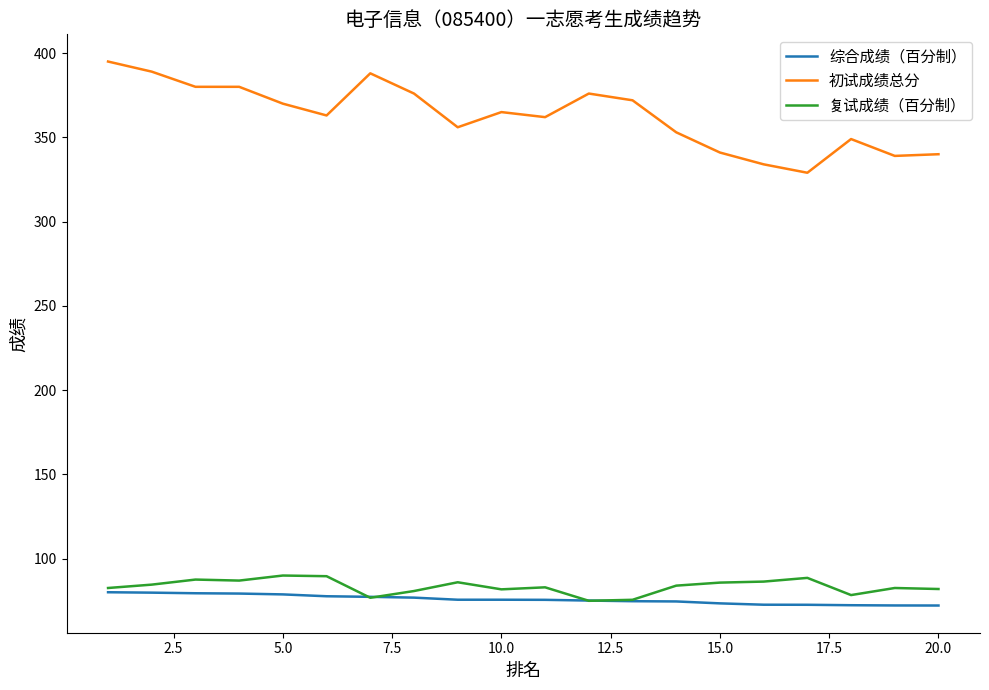

What is the lowest value of the 初试成绩总分 series?

329.0